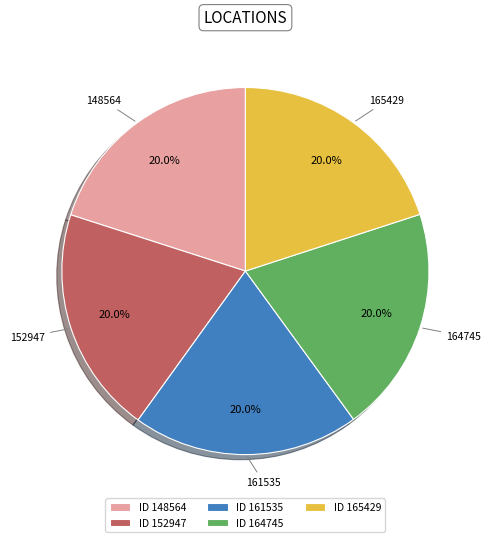

Approximately how many times larger is the value at 148564 compared to 164745?

1.0